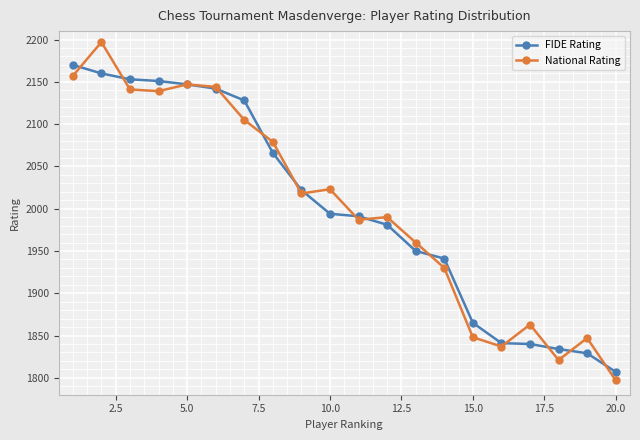

At how many categories does at least one series exceed 2008?

10